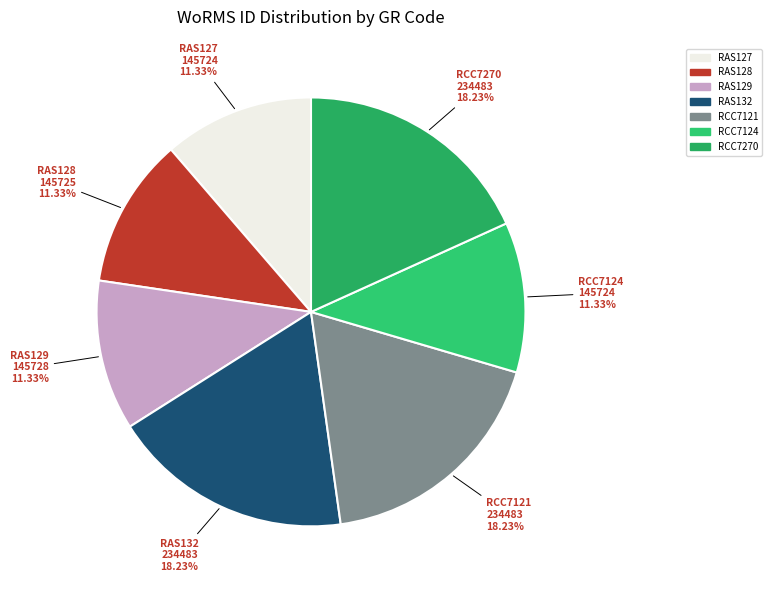

Do RCC7270 and RAS128 together represent more than half of the pie?

No